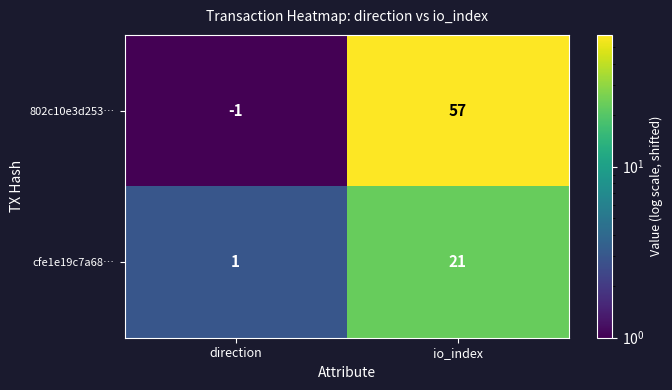

What is the difference between the maximum and minimum values in the cfe1e19c7a68… series?

20